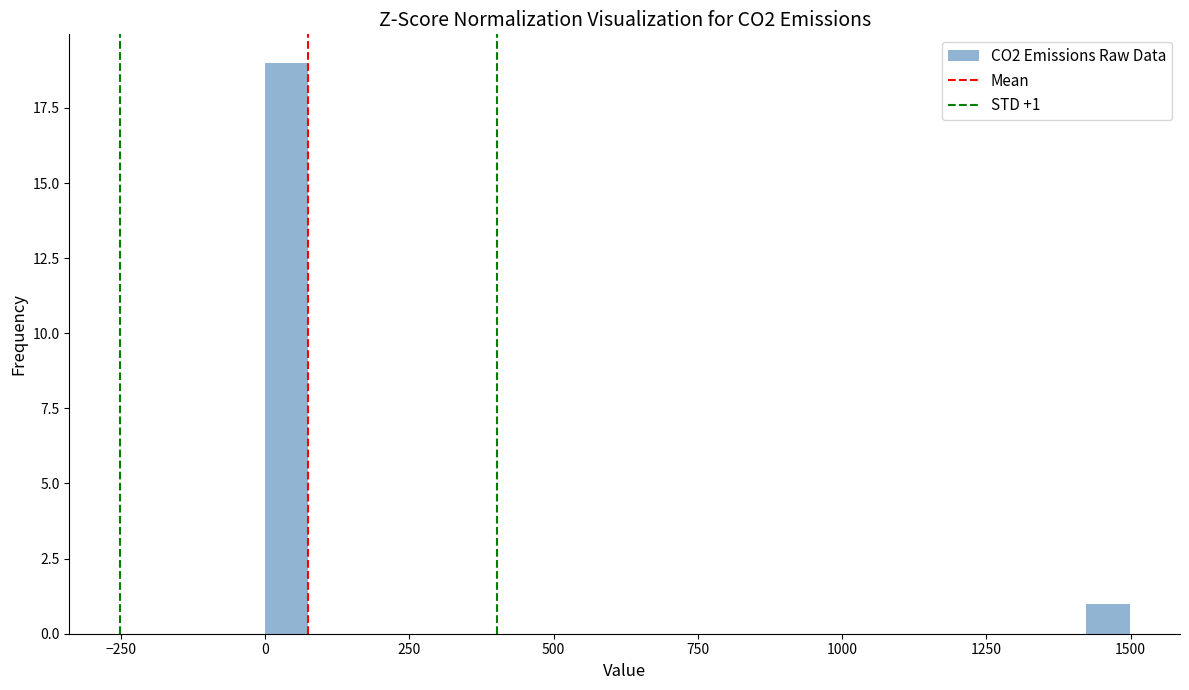

Read against the x-axis, roughly where is the centre of the tallest bar?

50